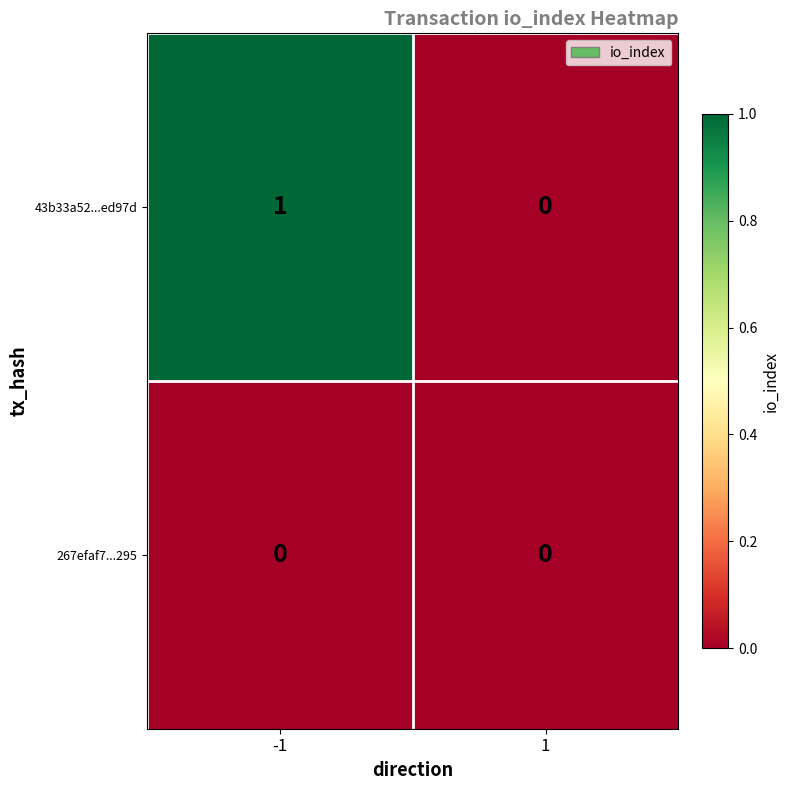

Which series changed the most between -1 and 1?

43b33a52...ed97d